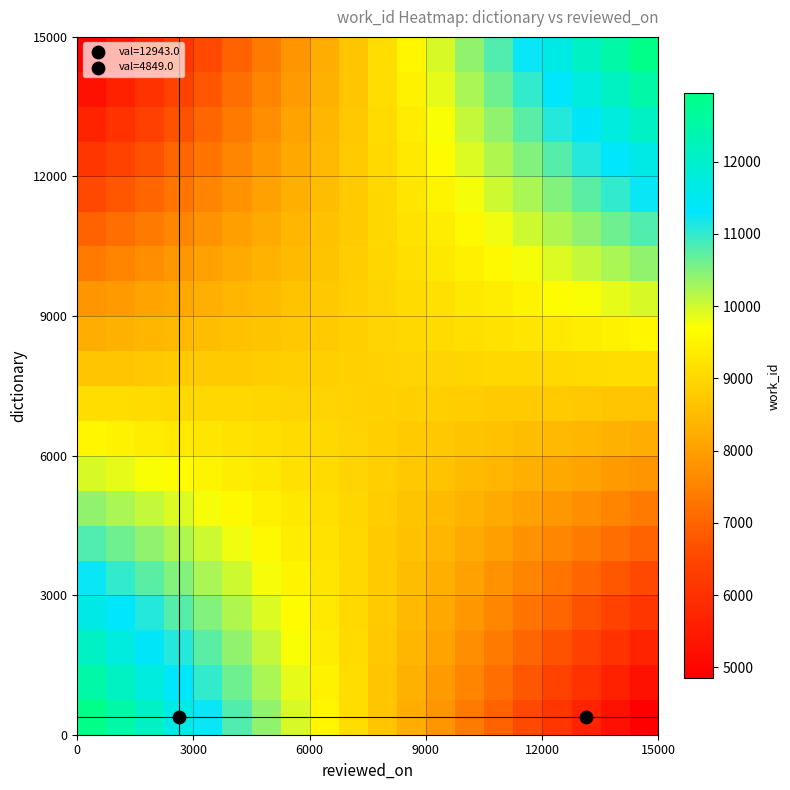

What is the maximum value shown in the chart?

12943.0